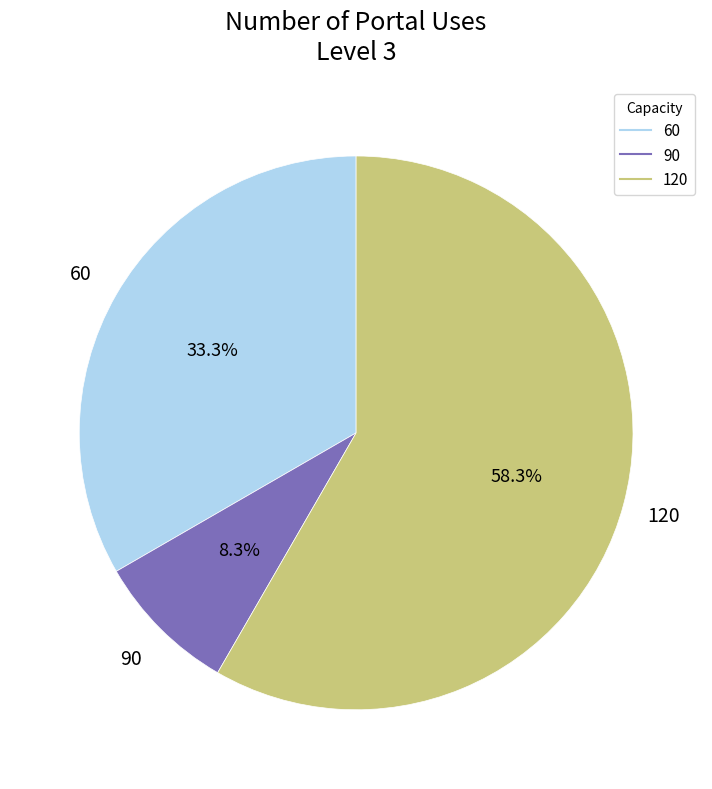

Is there a majority slice in this chart?

Yes